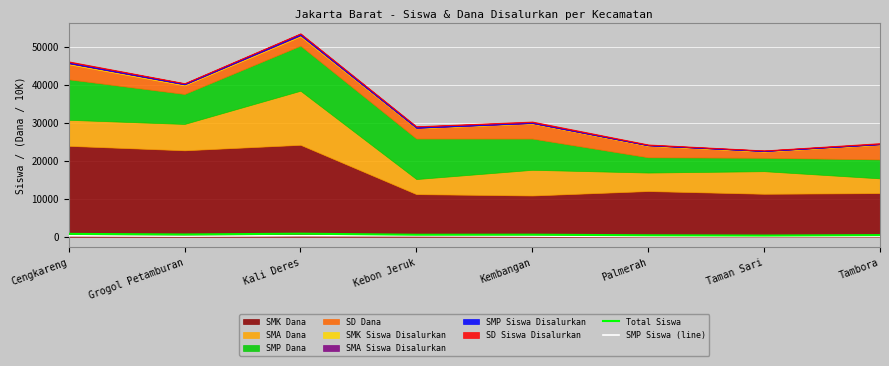

How many interior local valleys does the Total Siswa series have?

3